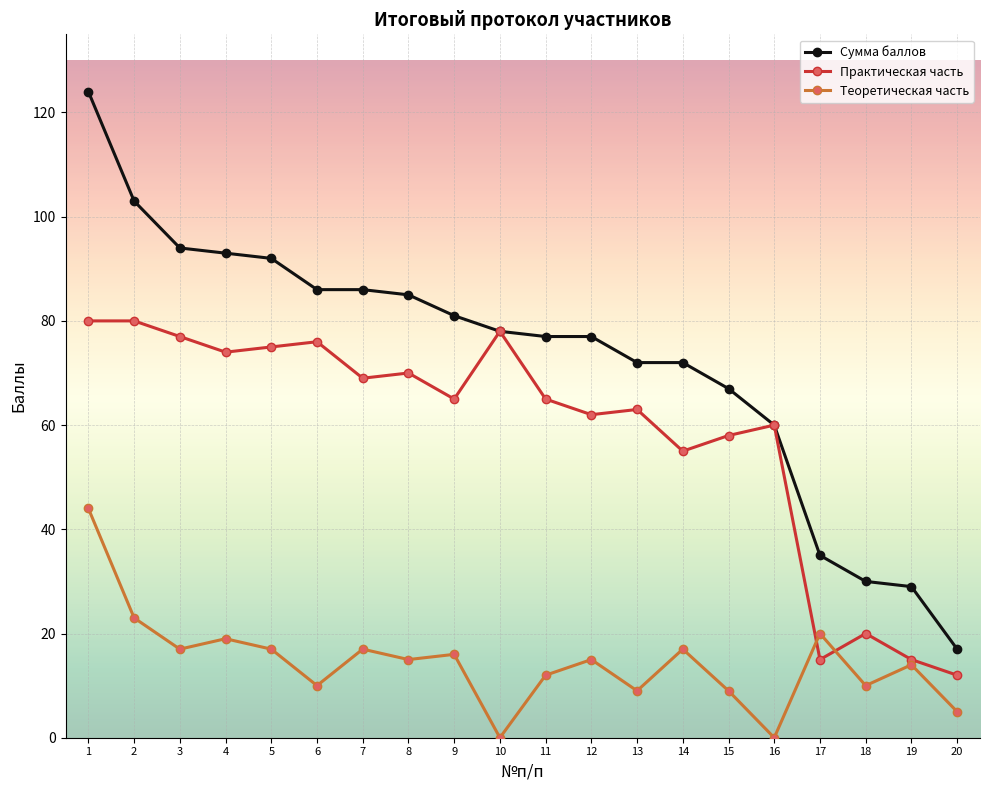

Where do Теоретическая часть and Практическая часть first cross each other?

16 and 17